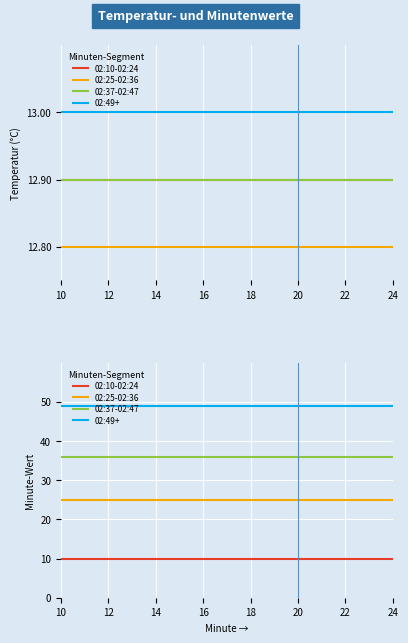

Which series has the largest range (max minus min)?

02:10-02:24